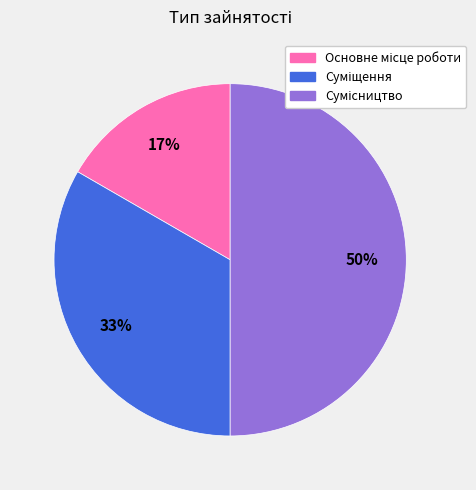

To the nearest percent, what is the difference between the largest and smallest slice percentages?

33%